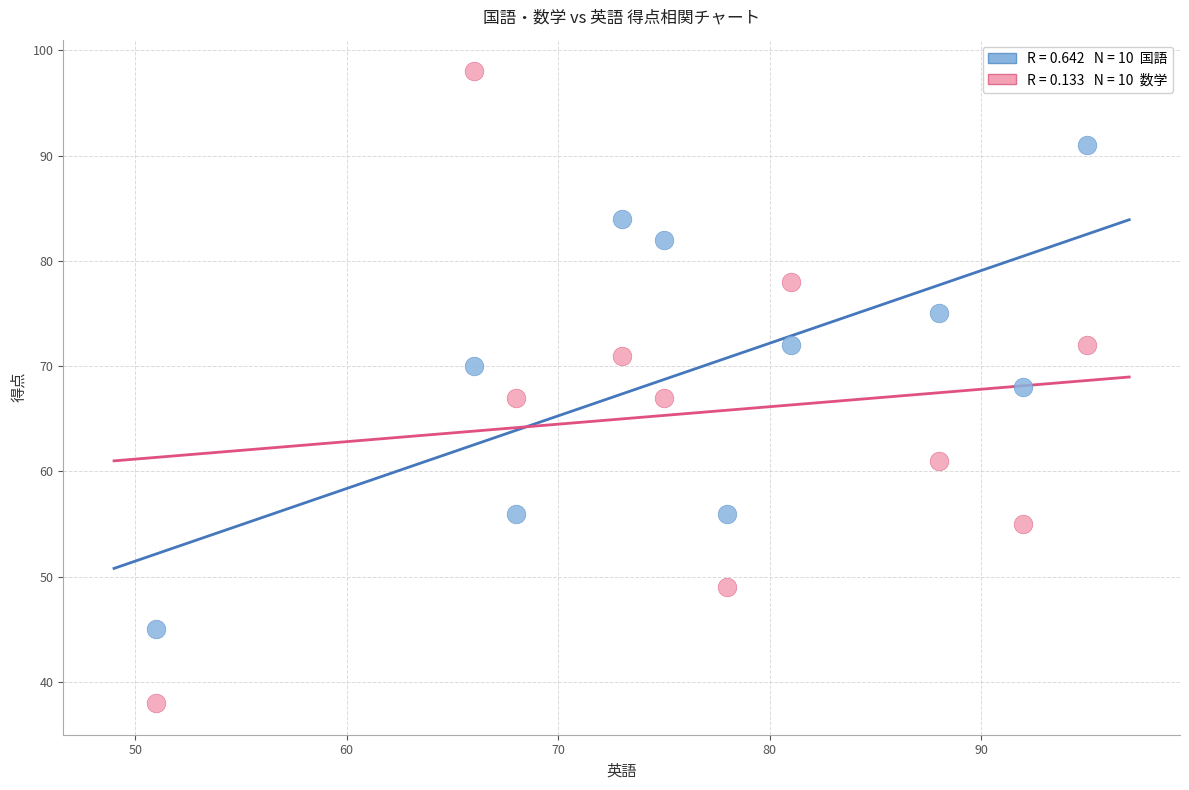

Across all data points, what is the range of X values (max minus min)?

44